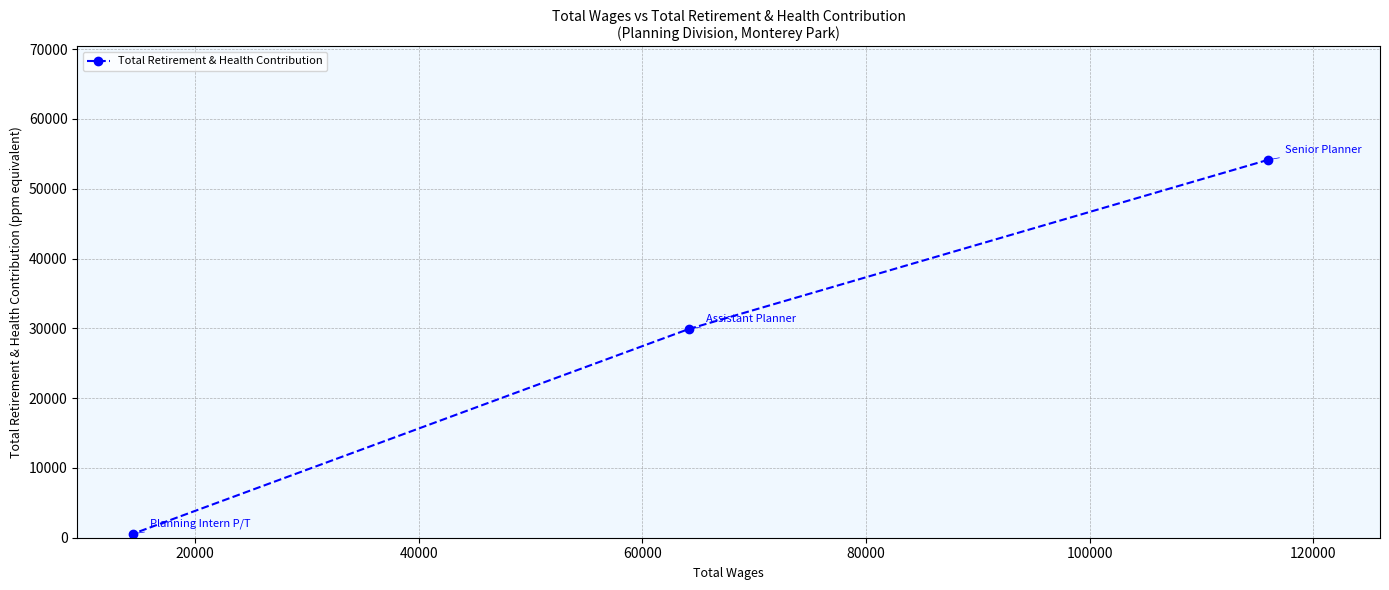

What is the value of the 3rd point from the left?

54147